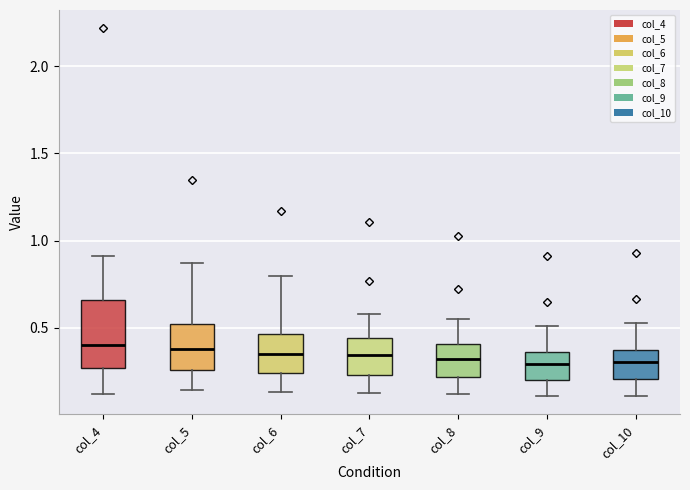

Reading left to right, transcribe this box plot: for each box, give where its median line is, the range the box spans, and where its two whiskers end, as read against the y-axis. The values are not printed on the chart, so give them approximately, as read against the axis.

col_4: median 0.40, box 0.25 to 0.65, whiskers 0.10 to 0.90
col_5: median 0.40, box 0.25 to 0.50, whiskers 0.15 to 0.85
col_6: median 0.35, box 0.25 to 0.45, whiskers 0.15 to 0.80
col_7: median 0.35, box 0.25 to 0.45, whiskers 0.15 to 0.60
col_8: median 0.30, box 0.20 to 0.40, whiskers 0.10 to 0.55
col_9: median 0.30, box 0.20 to 0.35, whiskers 0.10 to 0.50
col_10: median 0.30, box 0.20 to 0.35, whiskers 0.10 to 0.55